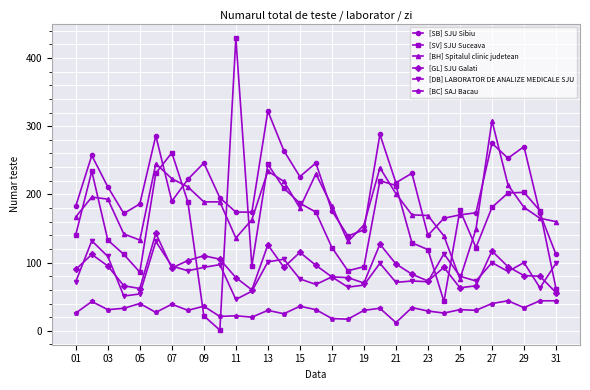

What are all the series names shown in the legend?

[SB] SJU Sibiu, [SV] SJU Suceava, [BH] Spitalul clinic judetean, [GL] SJU Galati, [DB] LABORATOR DE ANALIZE MEDICALE SJU, [BC] SAJ Bacau